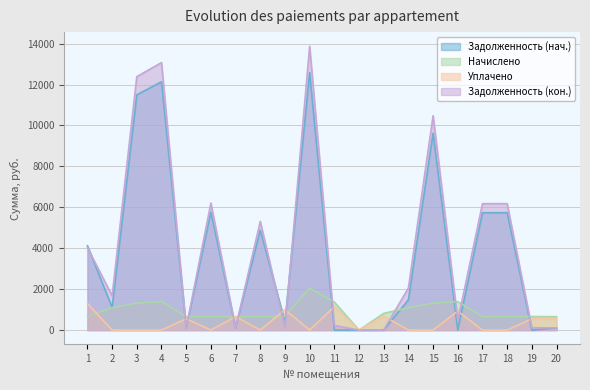

The value of Задолженность (нач.) at 18 is 5735.2. True or false?

True